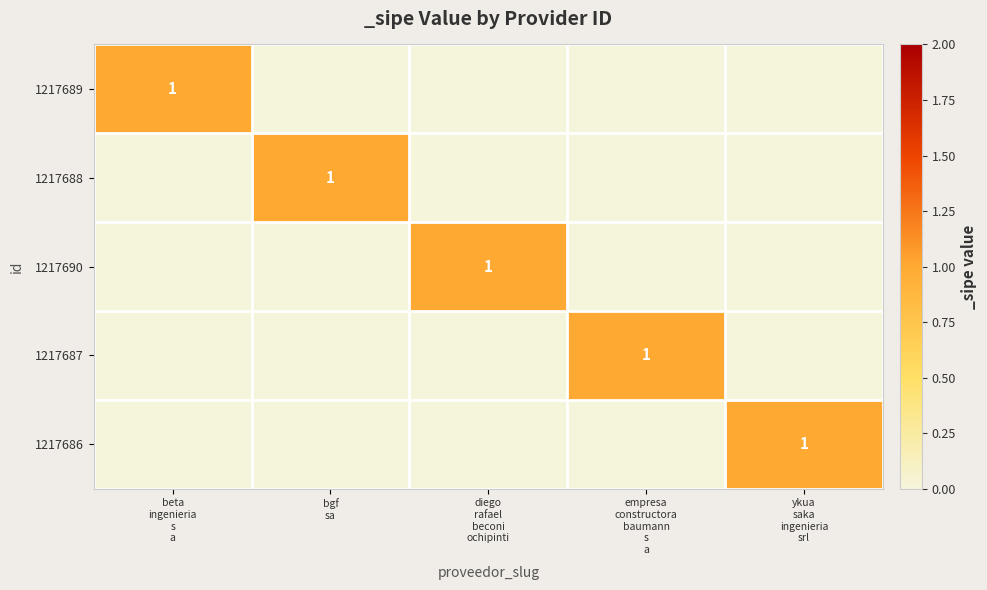

Which series changed the most between bgf sa and diego rafael beconi ochipinti?

1217688